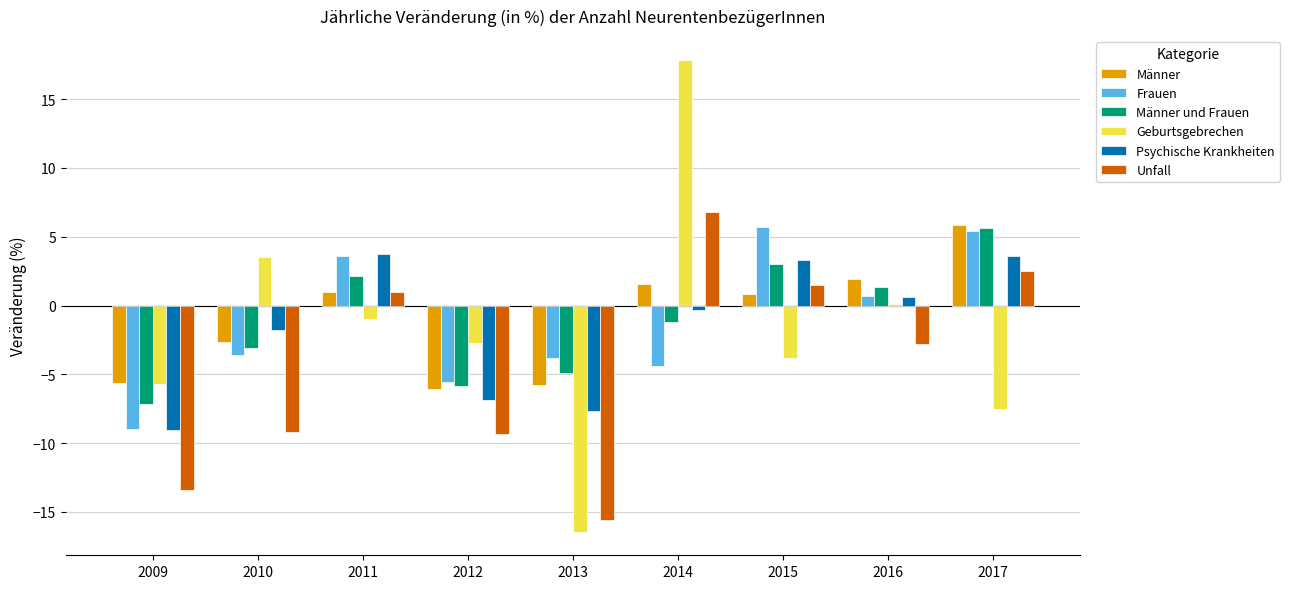

How many bars are there in each group?

6